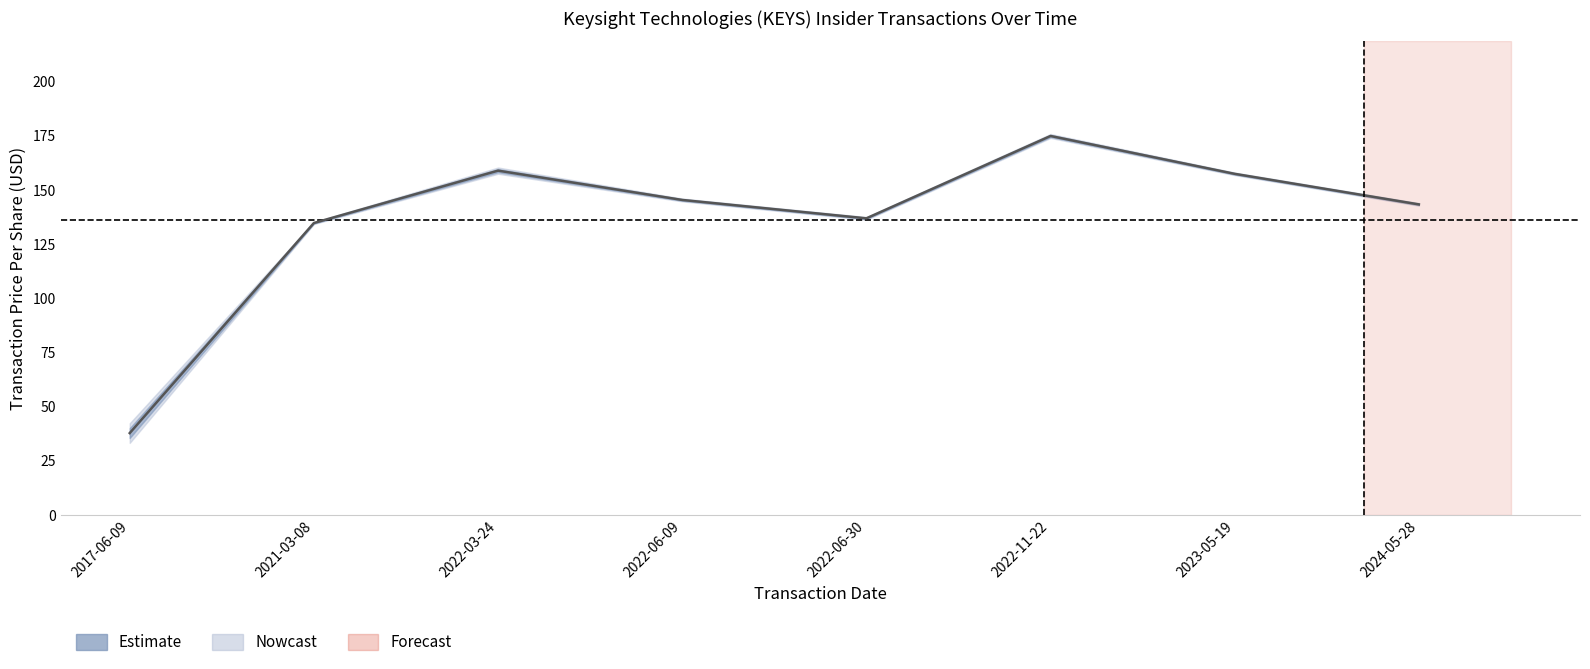

What is the average value?

136.2